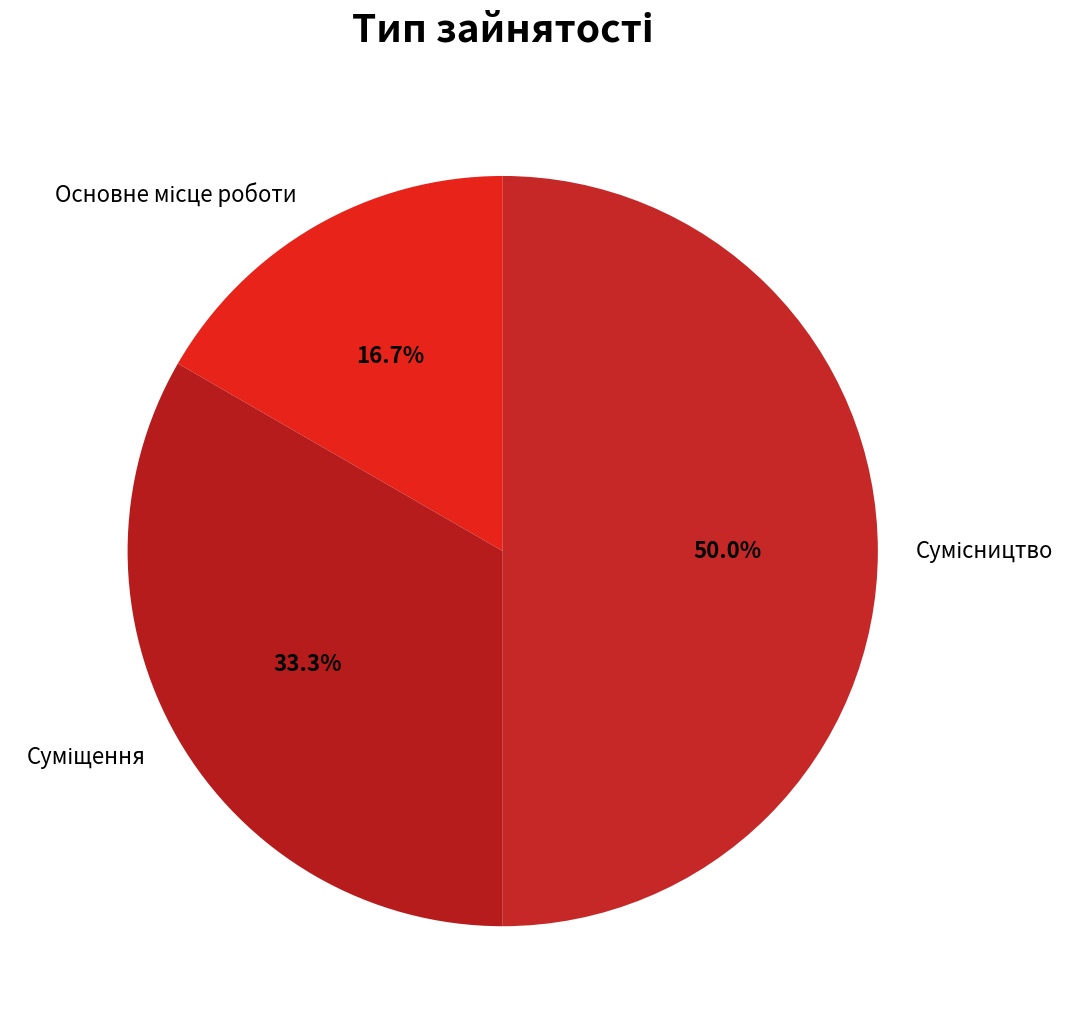

To the nearest percent, what is the difference between the largest and smallest slice percentages?

33%